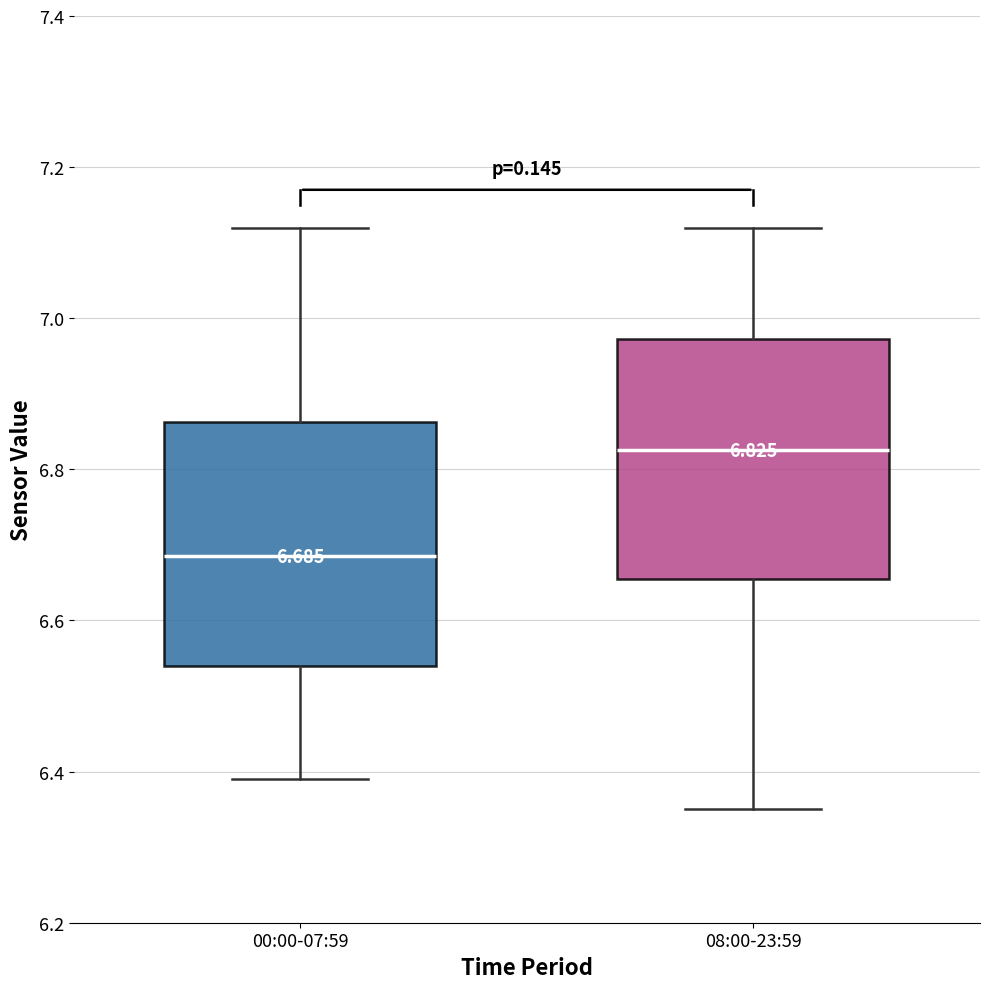

Which box's median line is the highest?

08:00-23:59